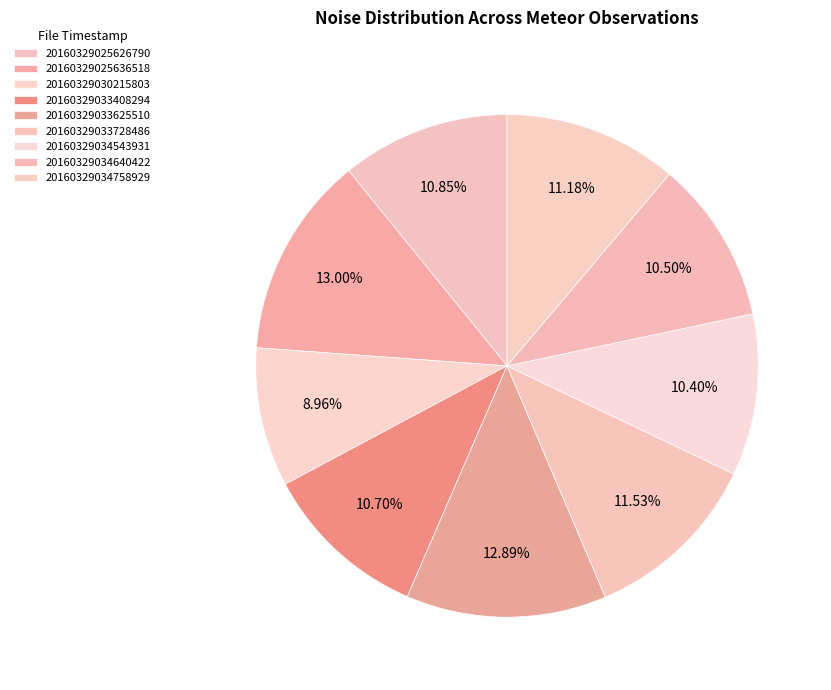

How many segments does this pie chart have?

9